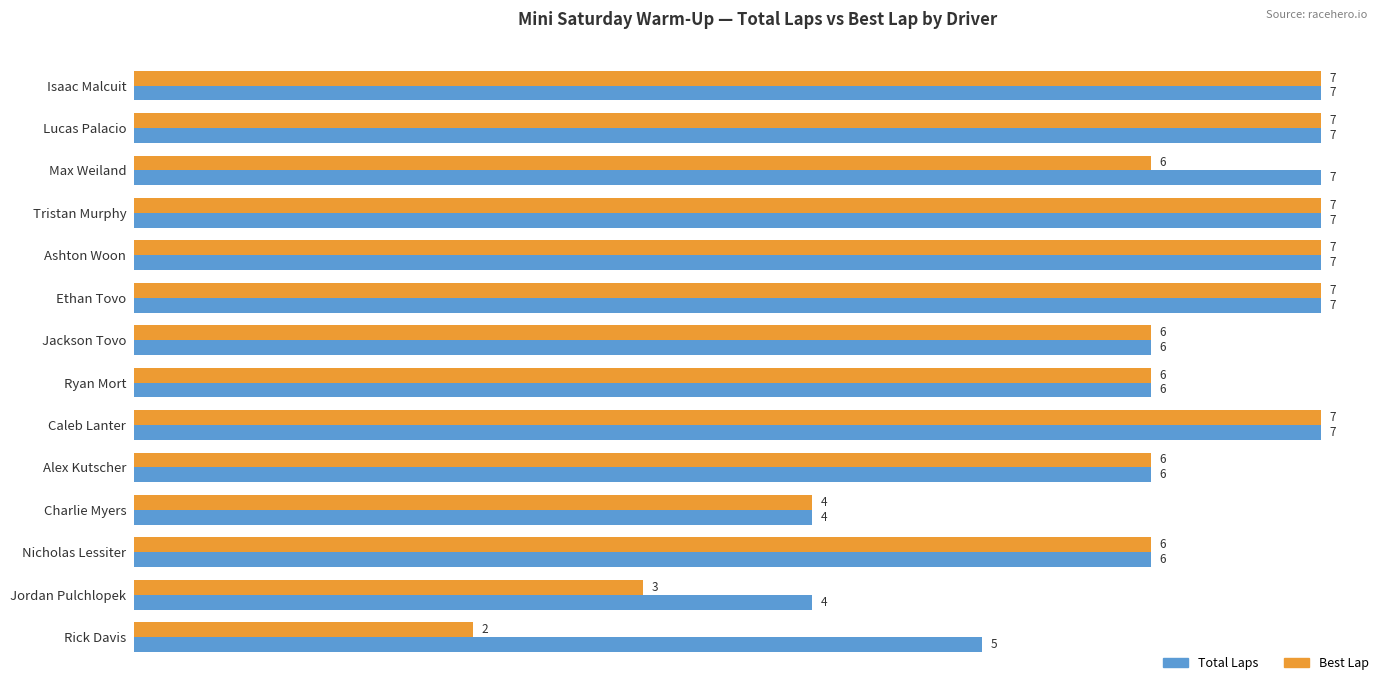

What are all the series names shown in the legend?

Total Laps, Best Lap